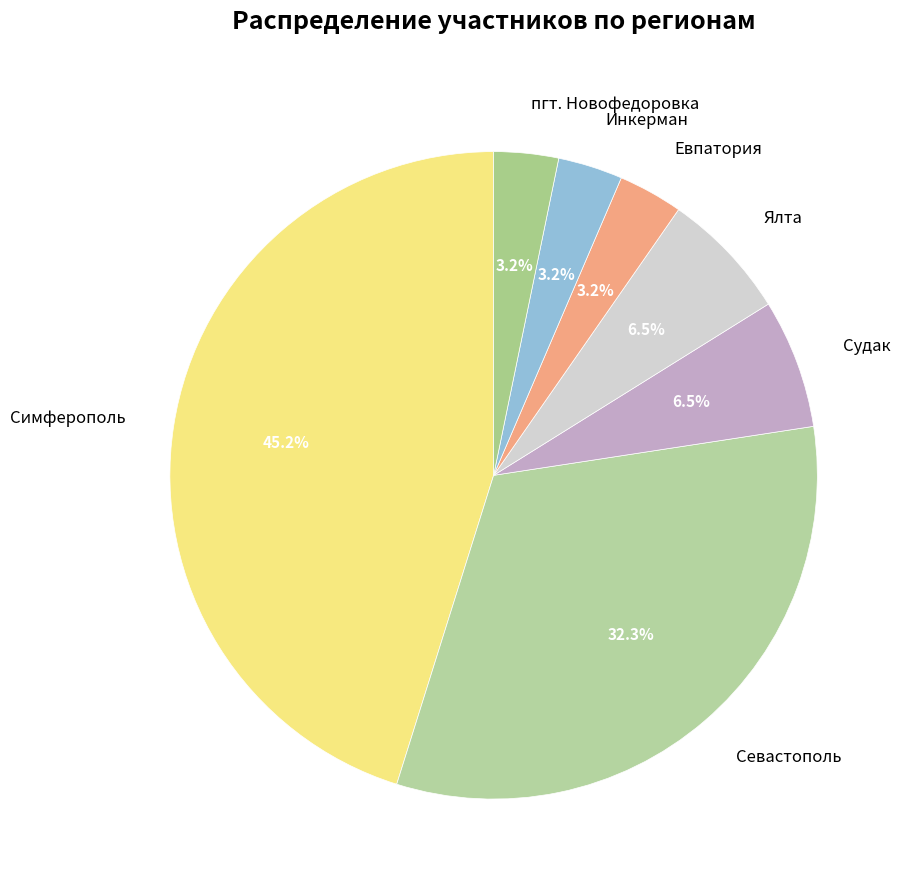

Is it true that Инкерман is 3% of the pie?

True